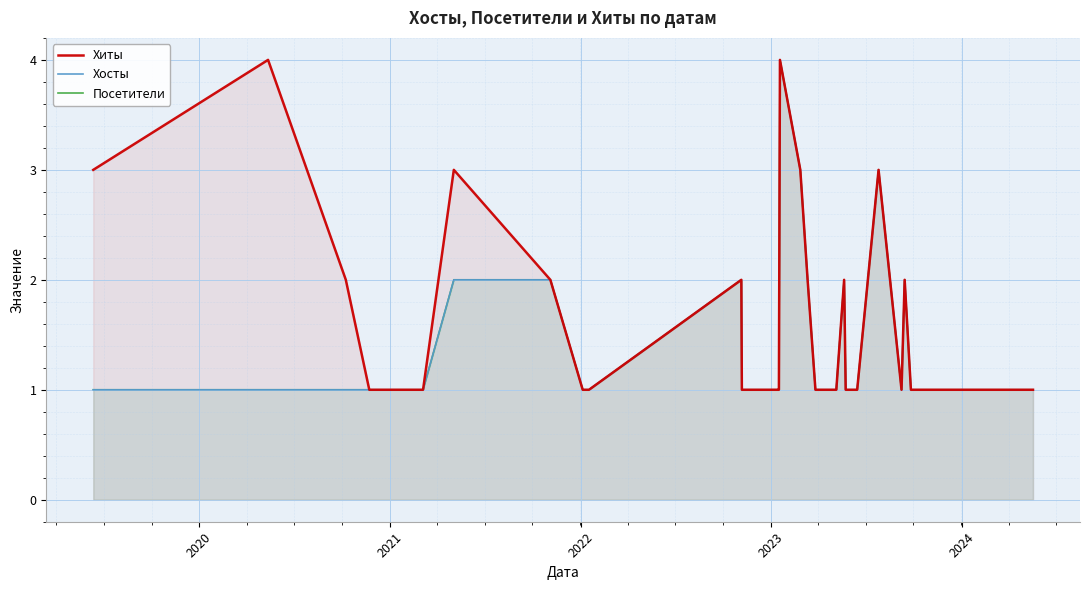

True or false: Посетители has a value of 2 at 26.

False